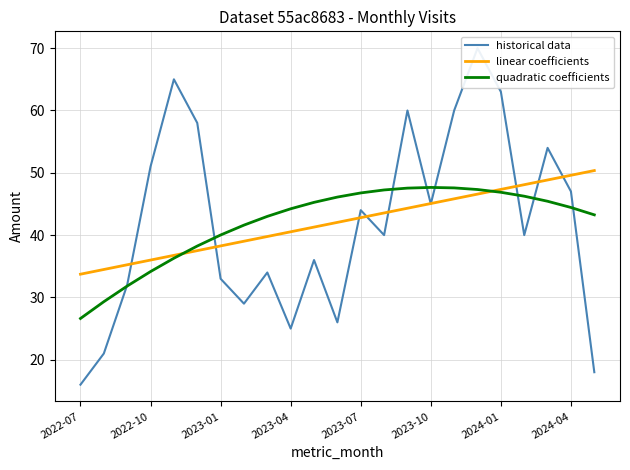

At which label does quadratic coefficients reach its minimum?

2022-07